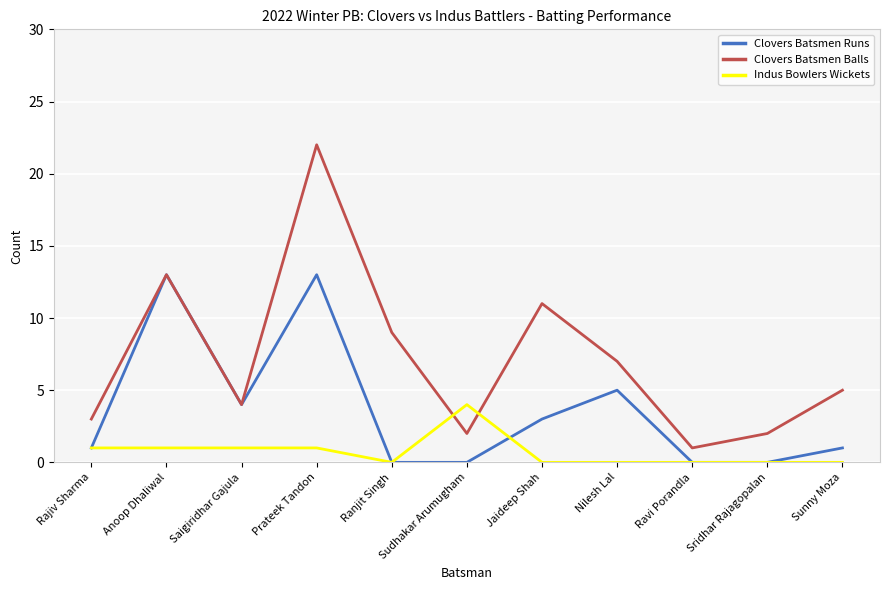

True or false: Clovers Batsmen Runs has a value of 6 at Sudhakar Arumugham.

False